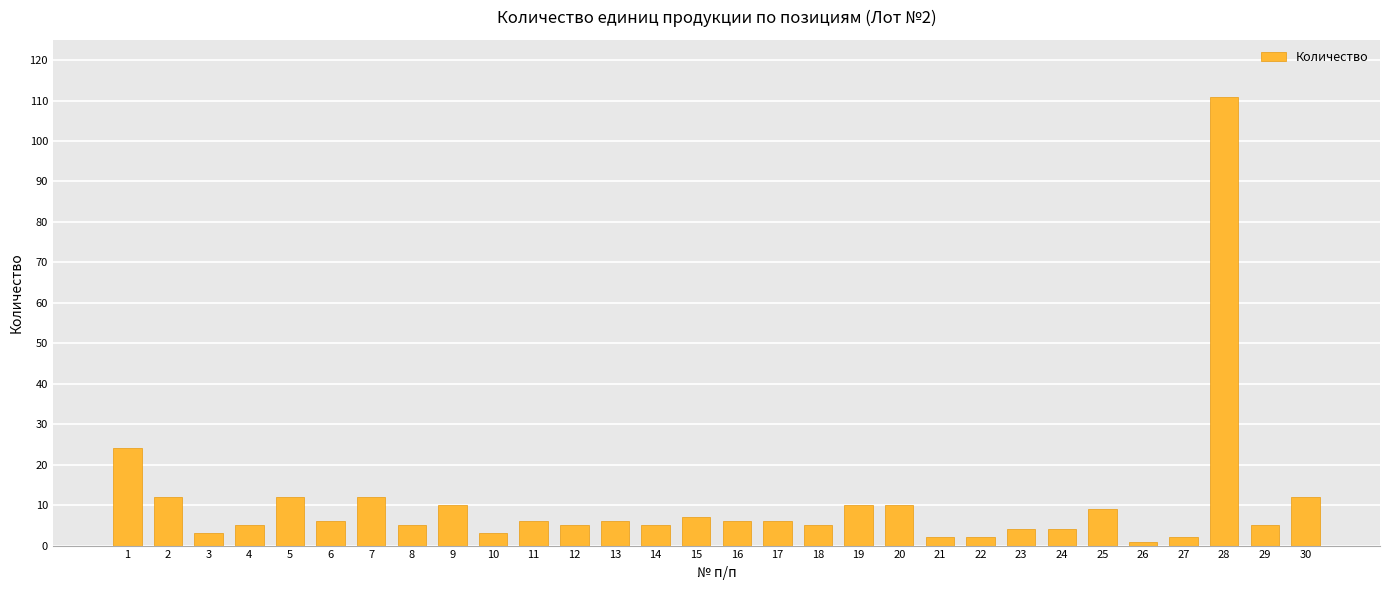

What is the greatest value displayed?

111